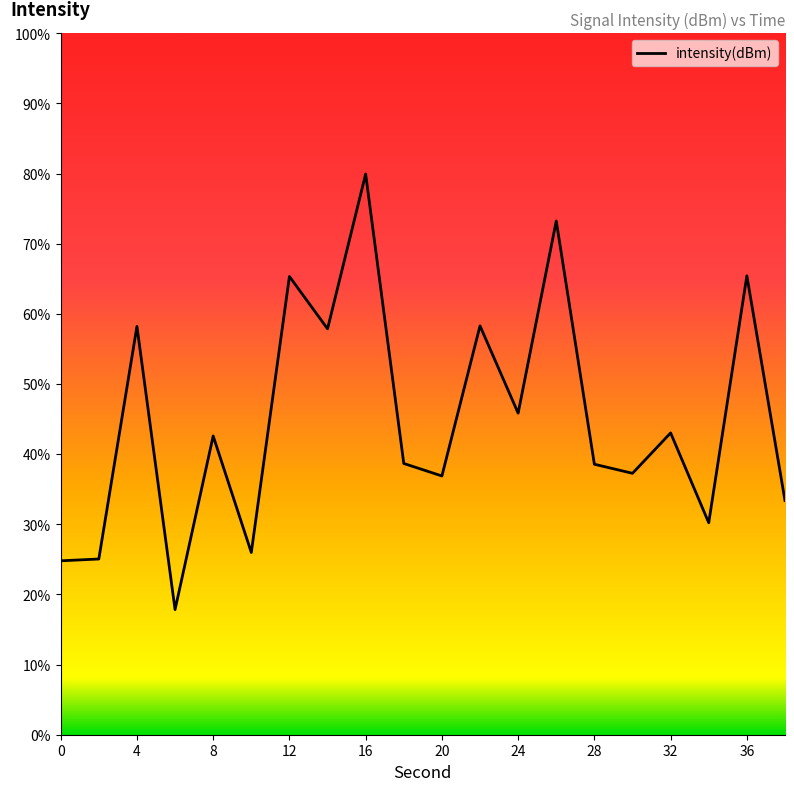

What is the difference between the maximum and minimum values?

62.1